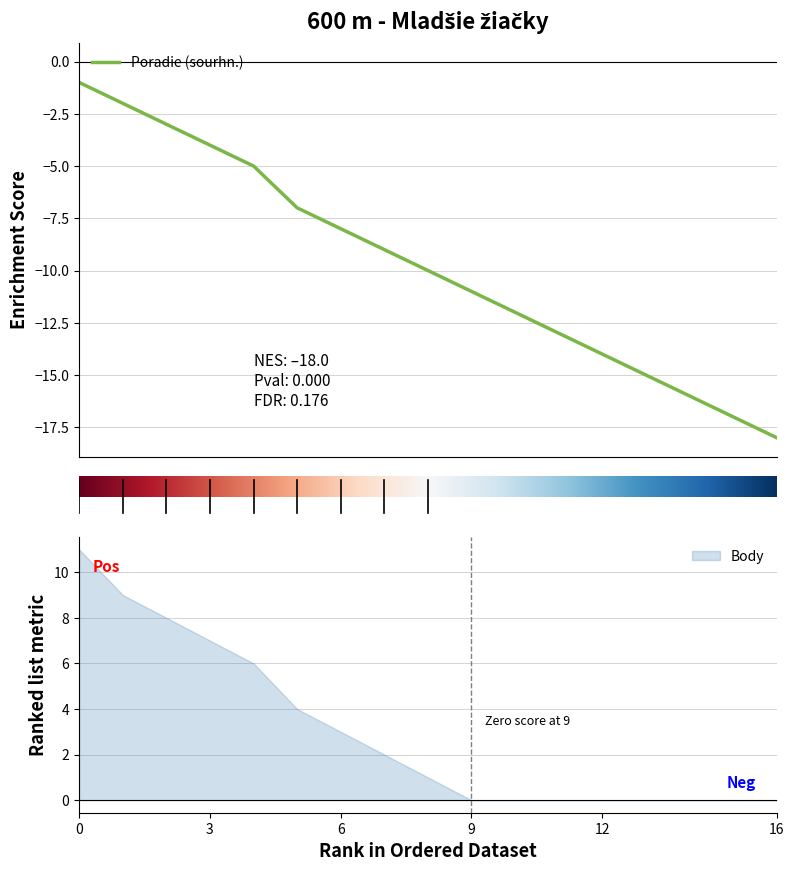

The Body series shows 1 at Budaiová Viktória. True or false?

False